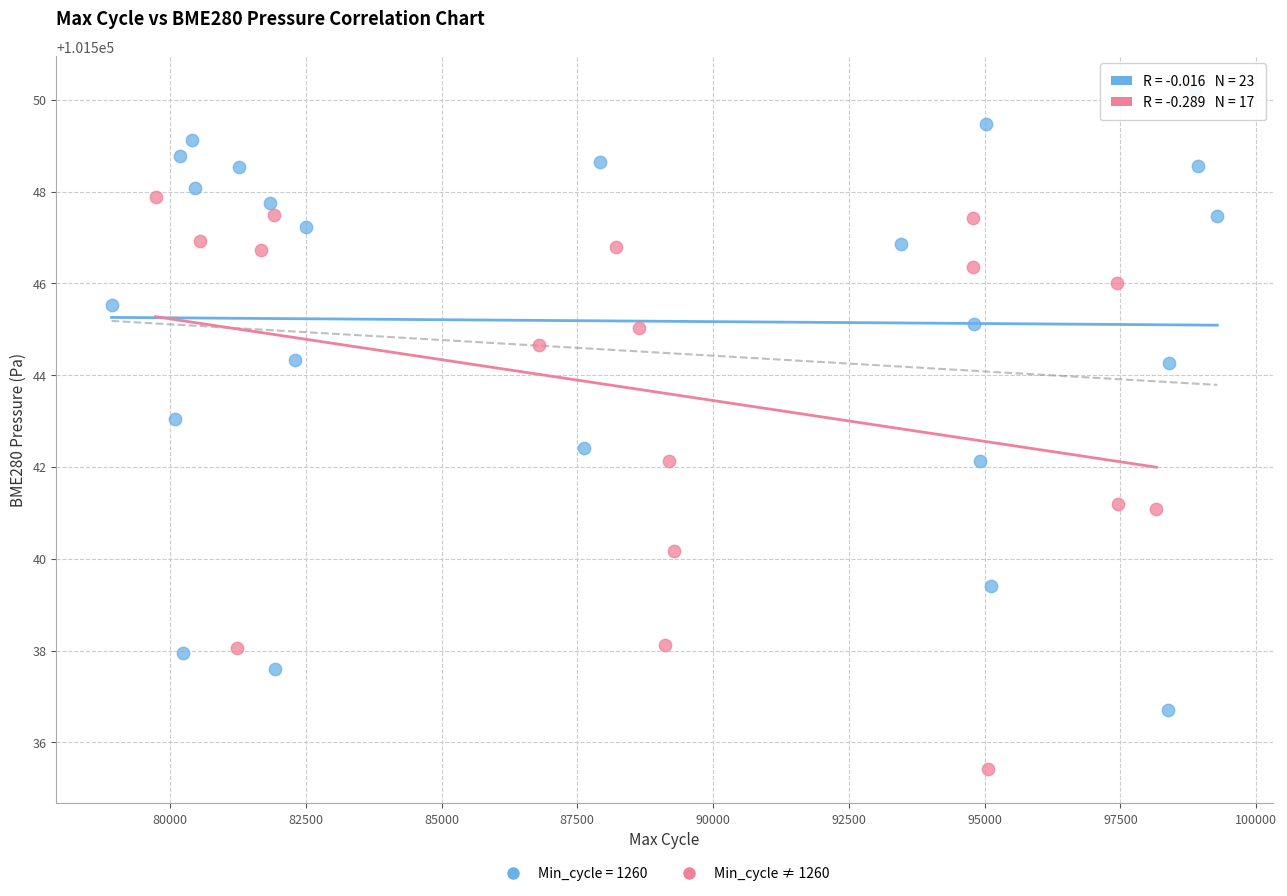

Which series reaches the minimum Y coordinate?

Min_cycle ≠ 1260